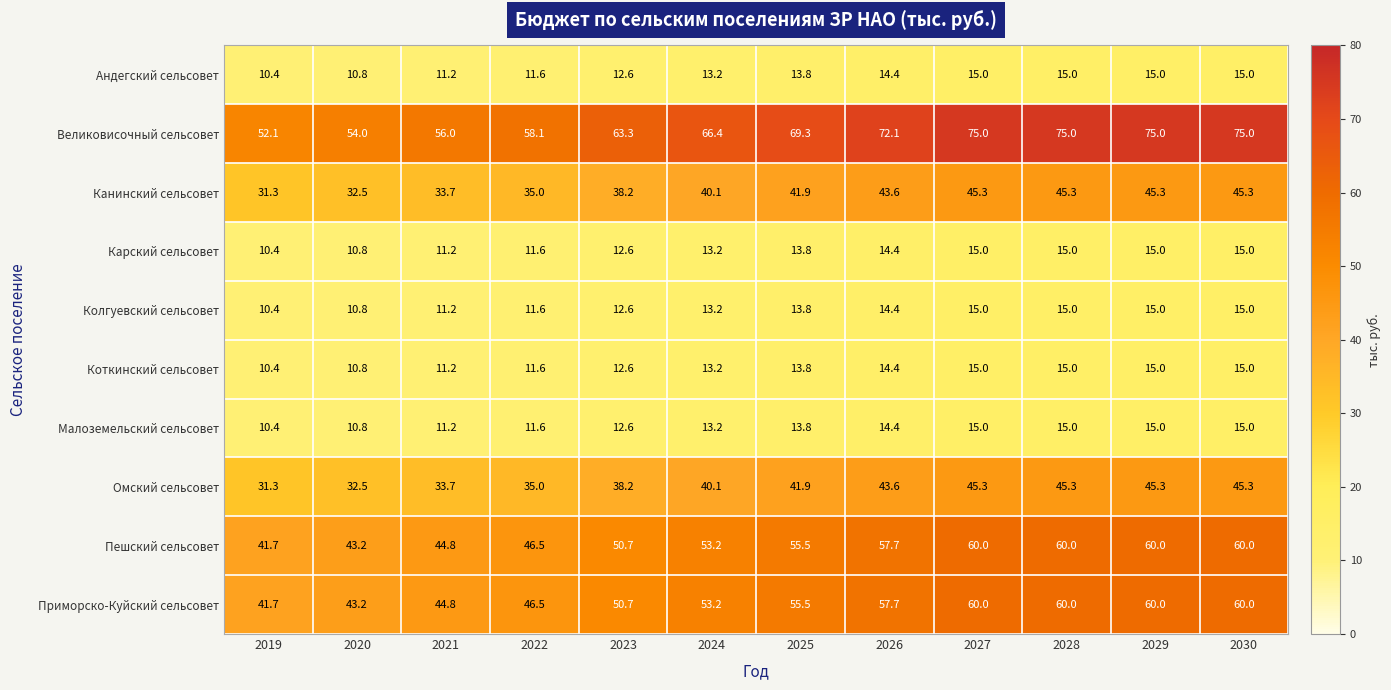

Count the number of data series in this chart.

10